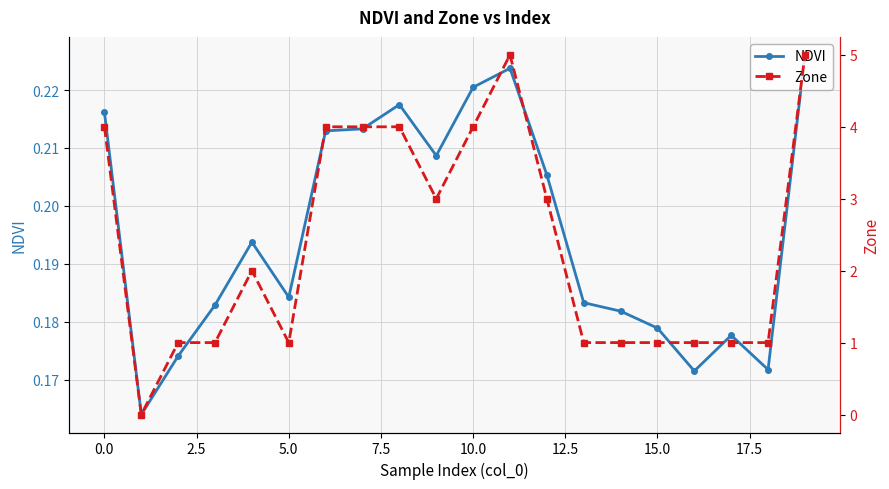

Which series has the largest total across all categories?

Zone